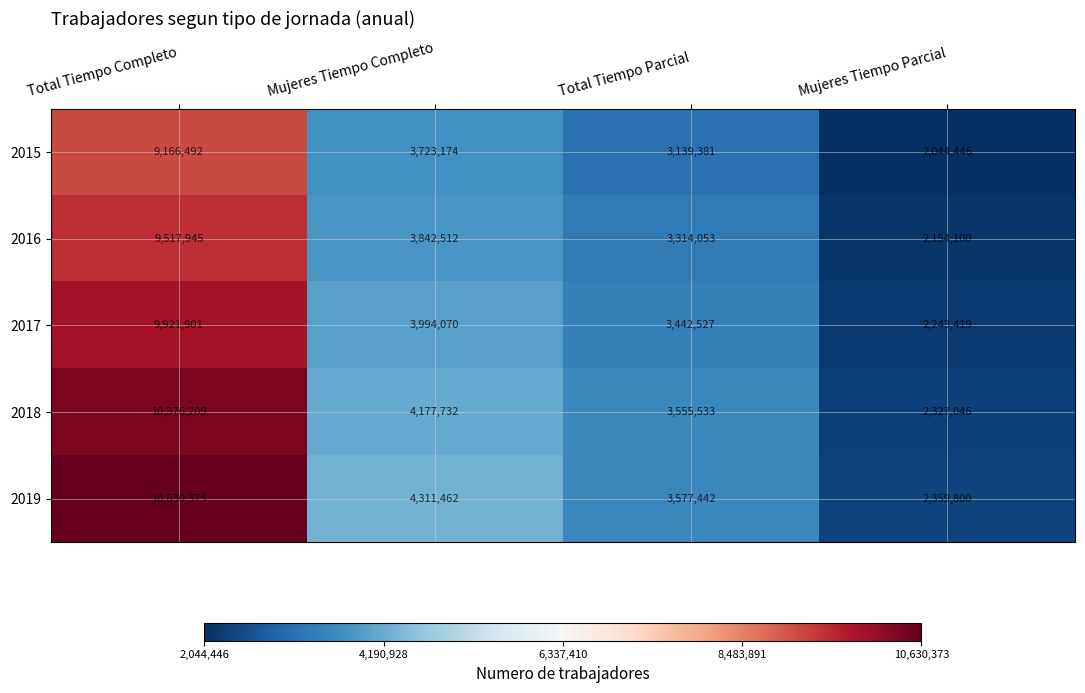

Reading left to right, what are all the values shown in this chart?

2015: 9166492	3723174	3139381	2044446
2016: 9517945	3842512	3314053	2154100
2017: 9921901	3994070	3442527	2243419
2018: 10376209	4177732	3555533	2327046
2019: 10630373	4311462	3577442	2359800